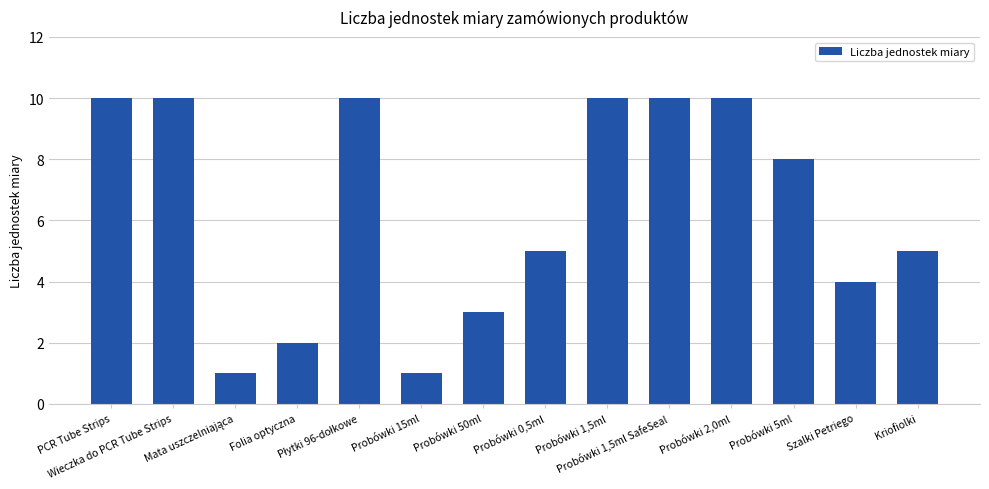

What is the sum of all values?

89